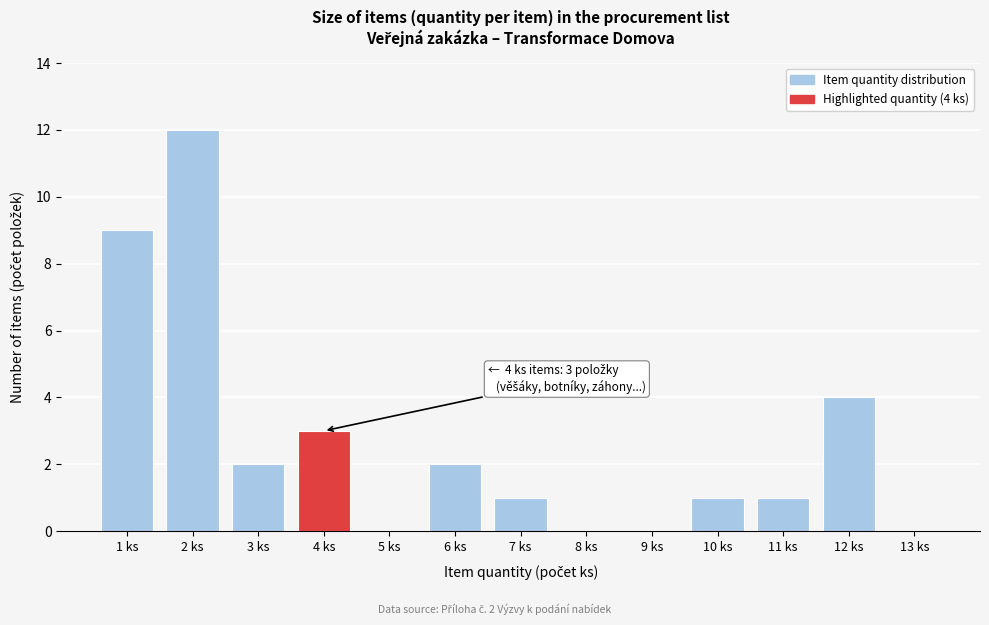

Reading left to right, what are all the values shown in this chart?

1 ks=9	2 ks=12	3 ks=2	4 ks=3	5 ks=0	6 ks=2	7 ks=1	8 ks=0	9 ks=0	10 ks=1	11 ks=1	12 ks=4	13 ks=0